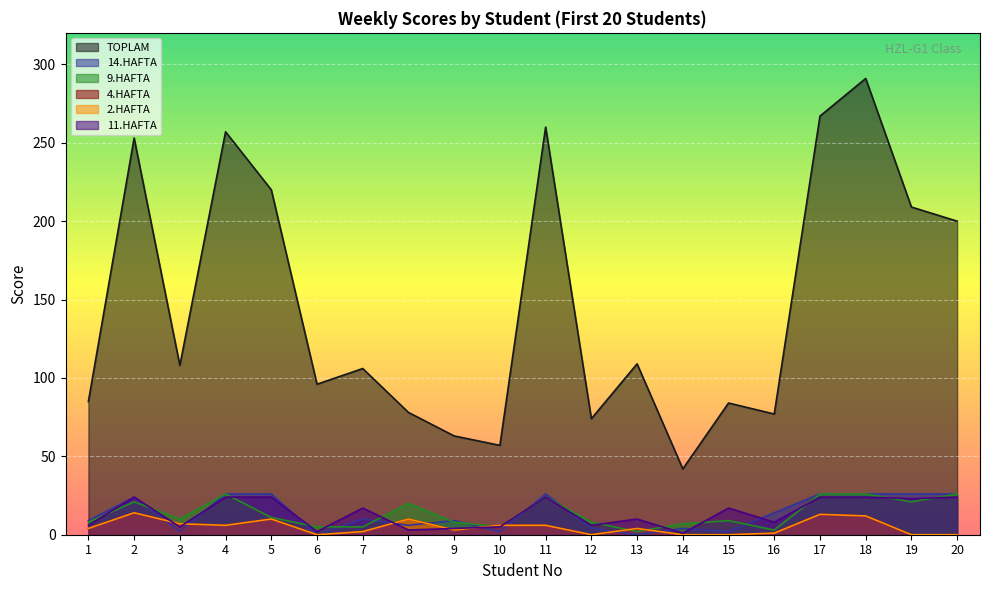

Reading left to right, extract all data points from this chart.

TOPLAM: 1=85	2=253	3=108	4=257	5=220	6=96	7=106	8=78	9=63	10=57	11=260	12=74	13=109	14=42	15=84	16=77	17=267	18=291	19=209	20=200
14.HAFTA: 1=9	2=24	3=2	4=26	5=26	6=0	7=10	8=6	9=9	10=2	11=26	12=4	13=0	14=4	15=2	16=14	17=26	18=26	19=26	20=26
9.HAFTA: 1=8	2=21	3=10	4=26	5=11	6=5	7=5	8=20	9=8	10=5	11=24	12=8	13=2	14=7	15=9	16=3	17=26	18=26	19=21	20=26
4.HAFTA: 1=4	2=14	3=7	4=6	5=10	6=0	7=2	8=10	9=3	10=6	11=6	12=0	13=4	14=0	15=0	16=1	17=13	18=12	19=0	20=0
2.HAFTA: 1=4	2=14	3=7	4=6	5=10	6=0	7=2	8=10	9=3	10=6	11=6	12=0	13=4	14=0	15=0	16=1	17=13	18=12	19=0	20=0
11.HAFTA: 1=6	2=24	3=5	4=24	5=24	6=2	7=17	8=3	9=4	10=5	11=24	12=6	13=10	14=1	15=17	16=8	17=24	18=24	19=23	20=24